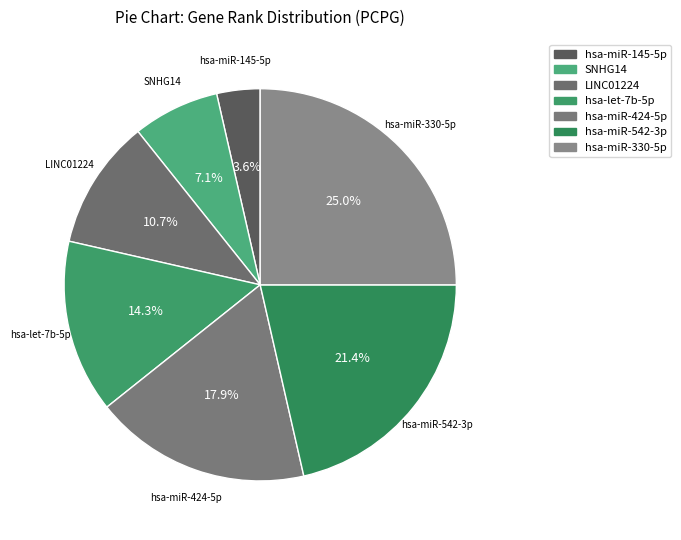

Which category has the biggest portion of the pie?

hsa-miR-330-5p